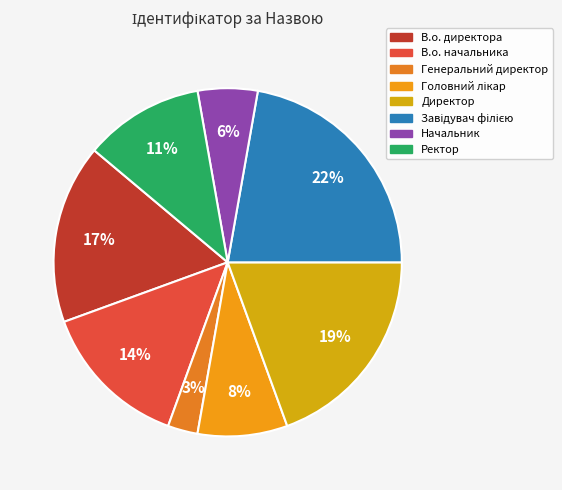

To the nearest percent, what is the difference between the Начальник and В.о. директора slice percentages?

11%